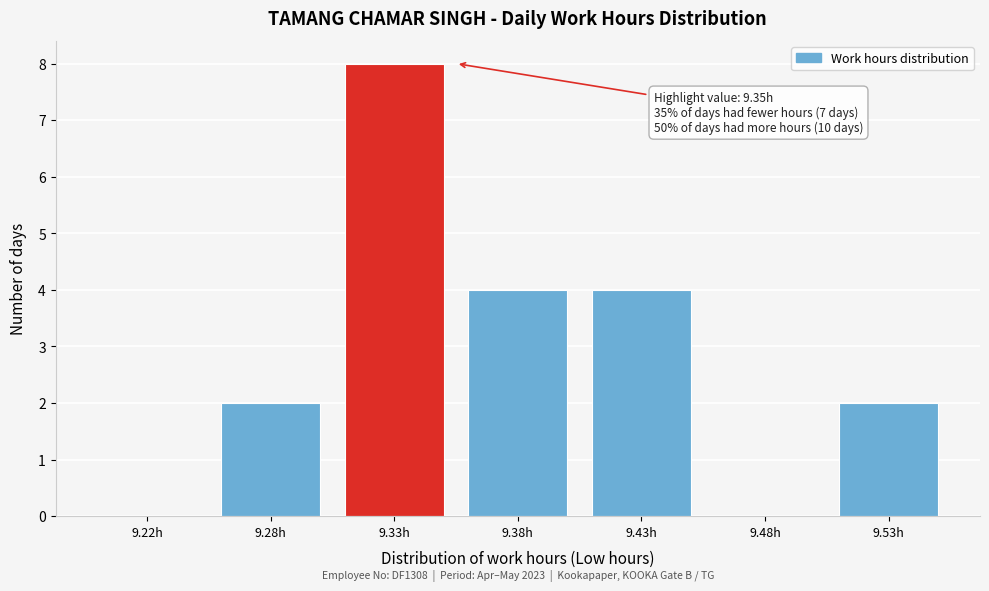

Reading left to right, what are all the values shown in this chart?

9.22h=0	9.28h=2	9.33h=8	9.38h=4	9.43h=4	9.48h=0	9.53h=2